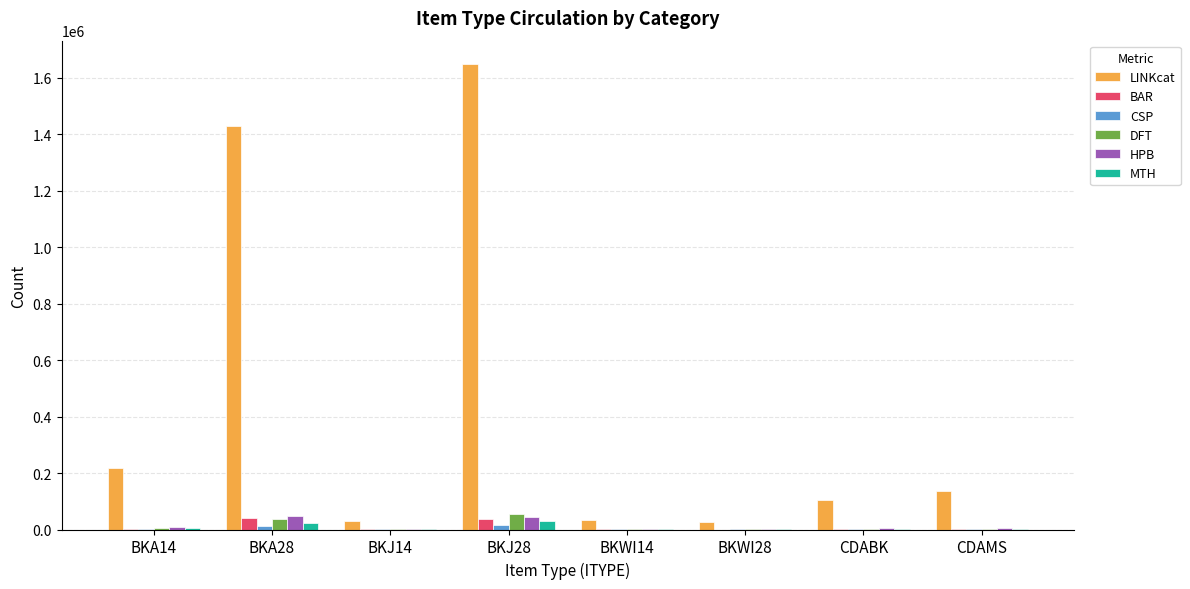

Which series has the largest total across all categories?

LINKcat